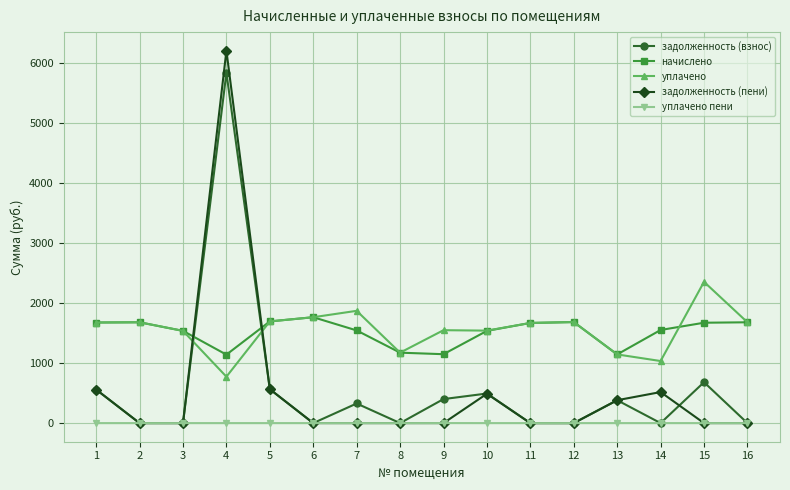

Rank the series by their maximum value, from lowest to highest.

уплачено пени, начислено, уплачено, задолженность (взнос), задолженность (пени)